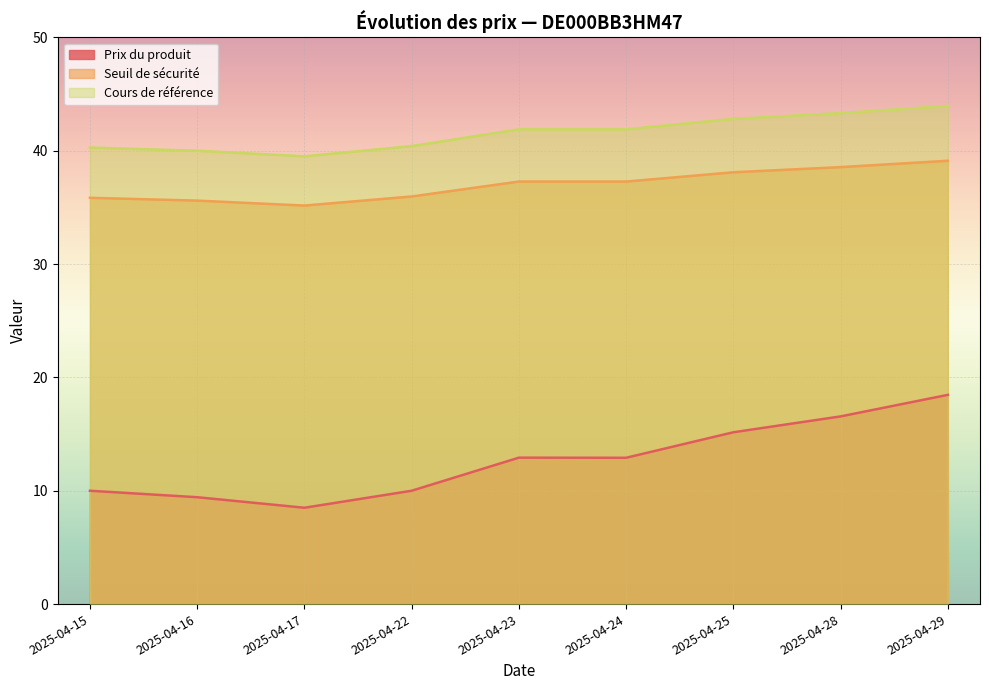

What is the value of the Seuil de sécurité point at the 9th from the left?

39.1